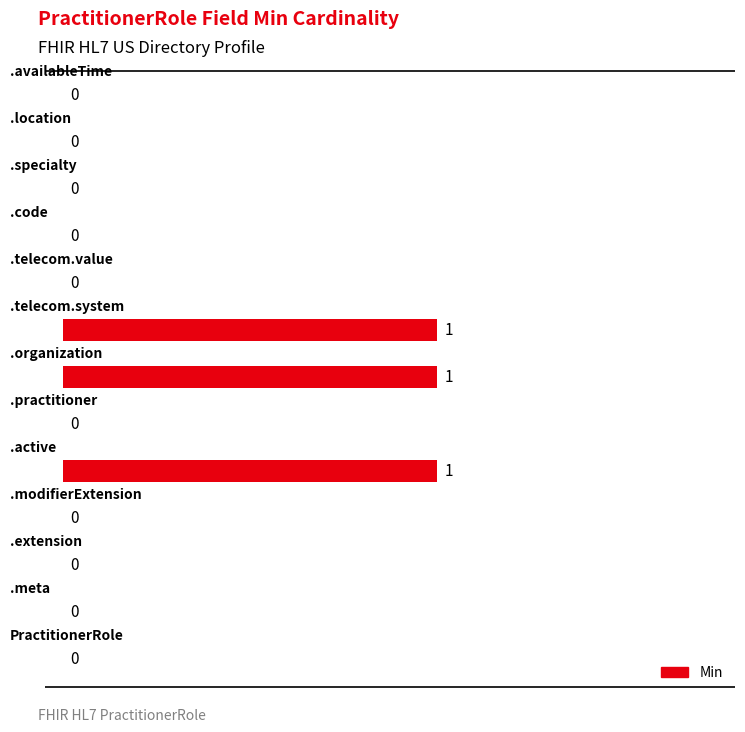

What is the sum of all values?

3